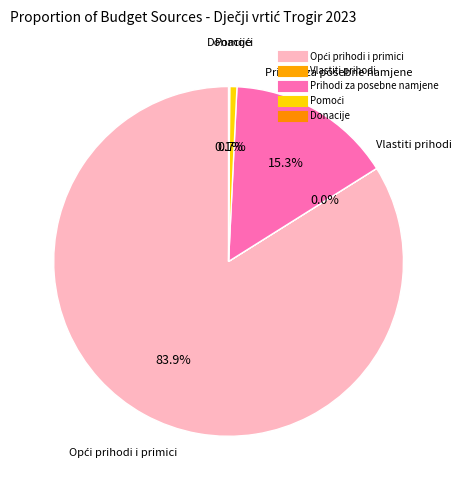

To the nearest percent, what portion does Pomoći represent?

1%